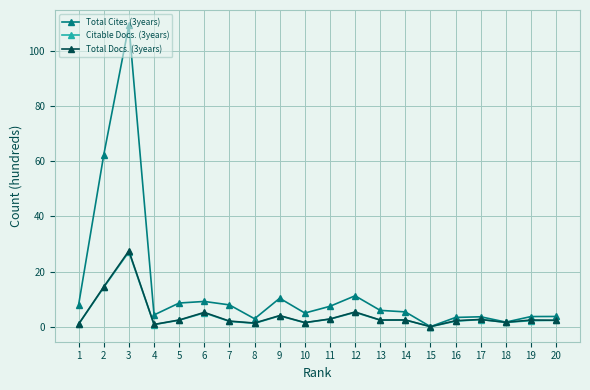

What is the difference between the second highest and minimum values in the Total Docs. (3years) series?

14.5